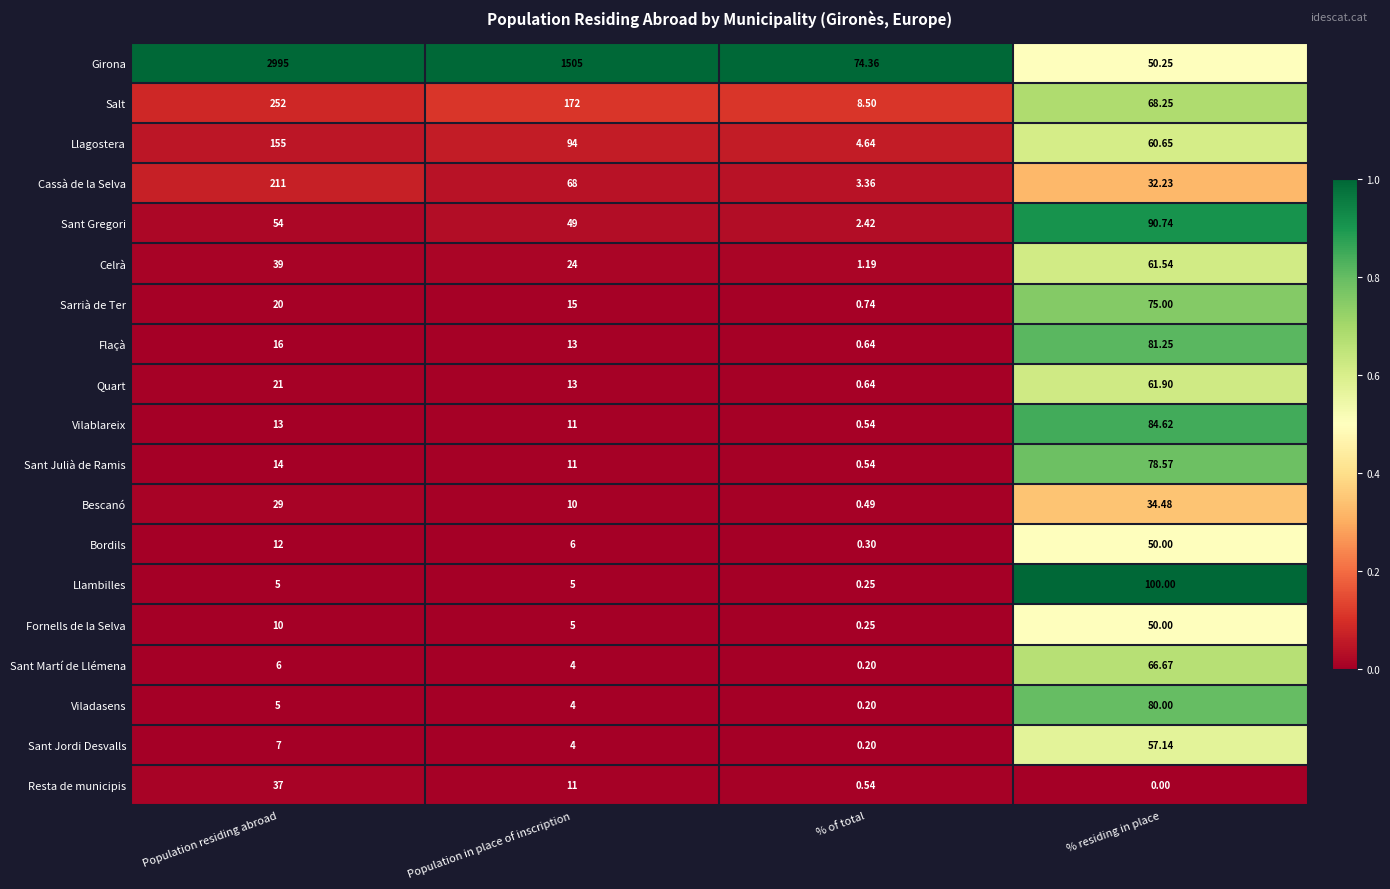

What is the total value across all series at % of total?

100.0